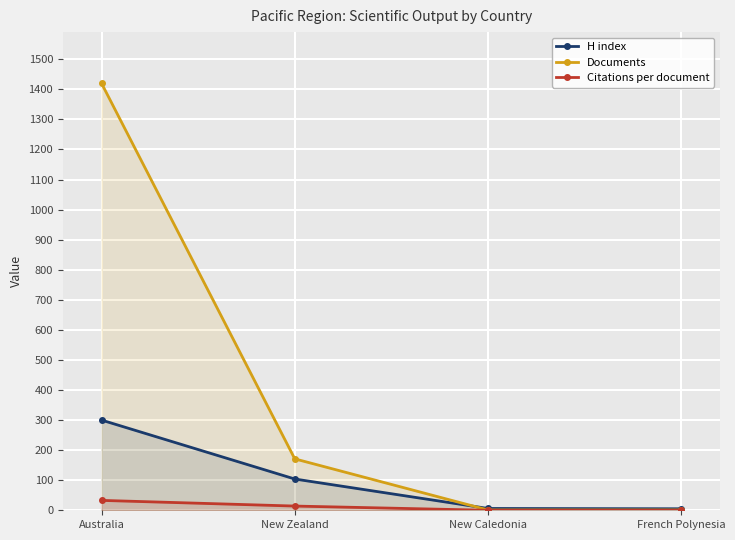

At which label does Documents reach its minimum?

New Caledonia